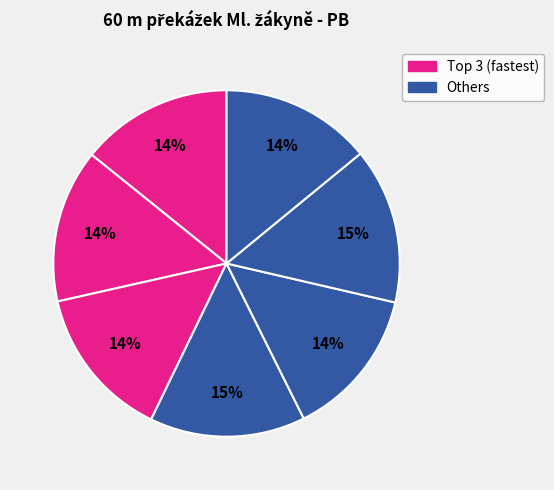

How many slices are in this pie chart?

7